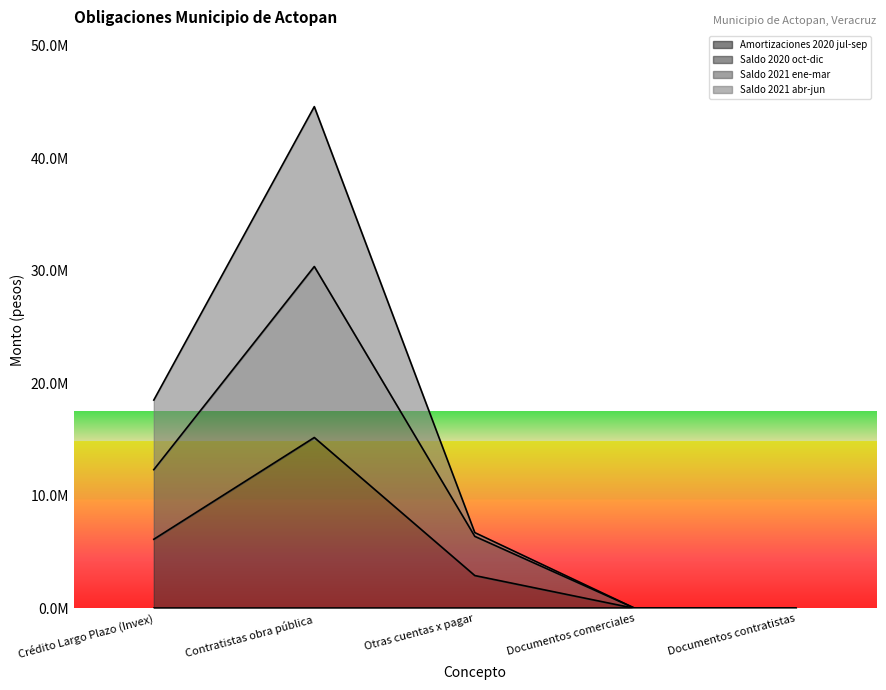

List the series in order of their peak value, highest first.

Saldo 2021 abr-jun, Saldo 2021 ene-mar, Saldo 2020 oct-dic